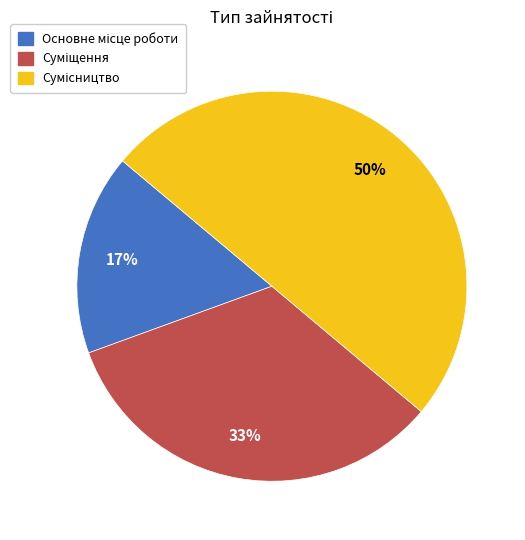

To the nearest percent, what is the average slice percentage?

33%